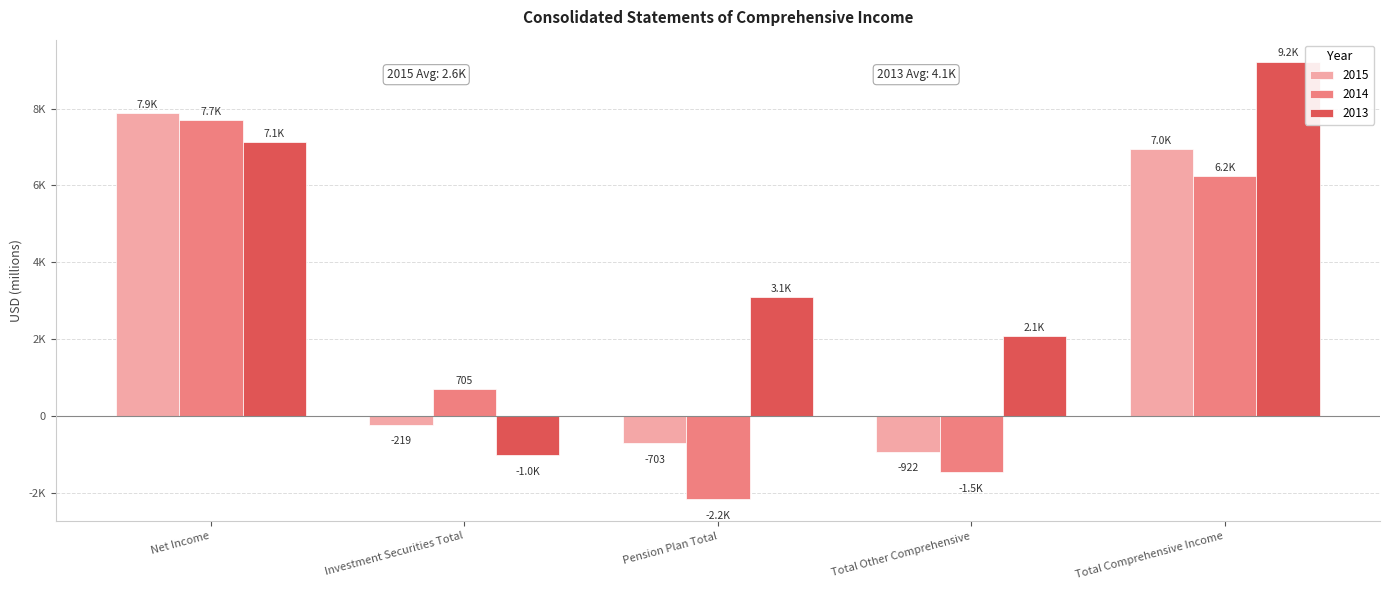

Reading left to right, transcribe all the data shown in this chart.

2015: 7878	-219	-703	-922	6956
2014: 7694	705	-2162	-1457	6237
2013: 7135	-1021	3108	2087	9222